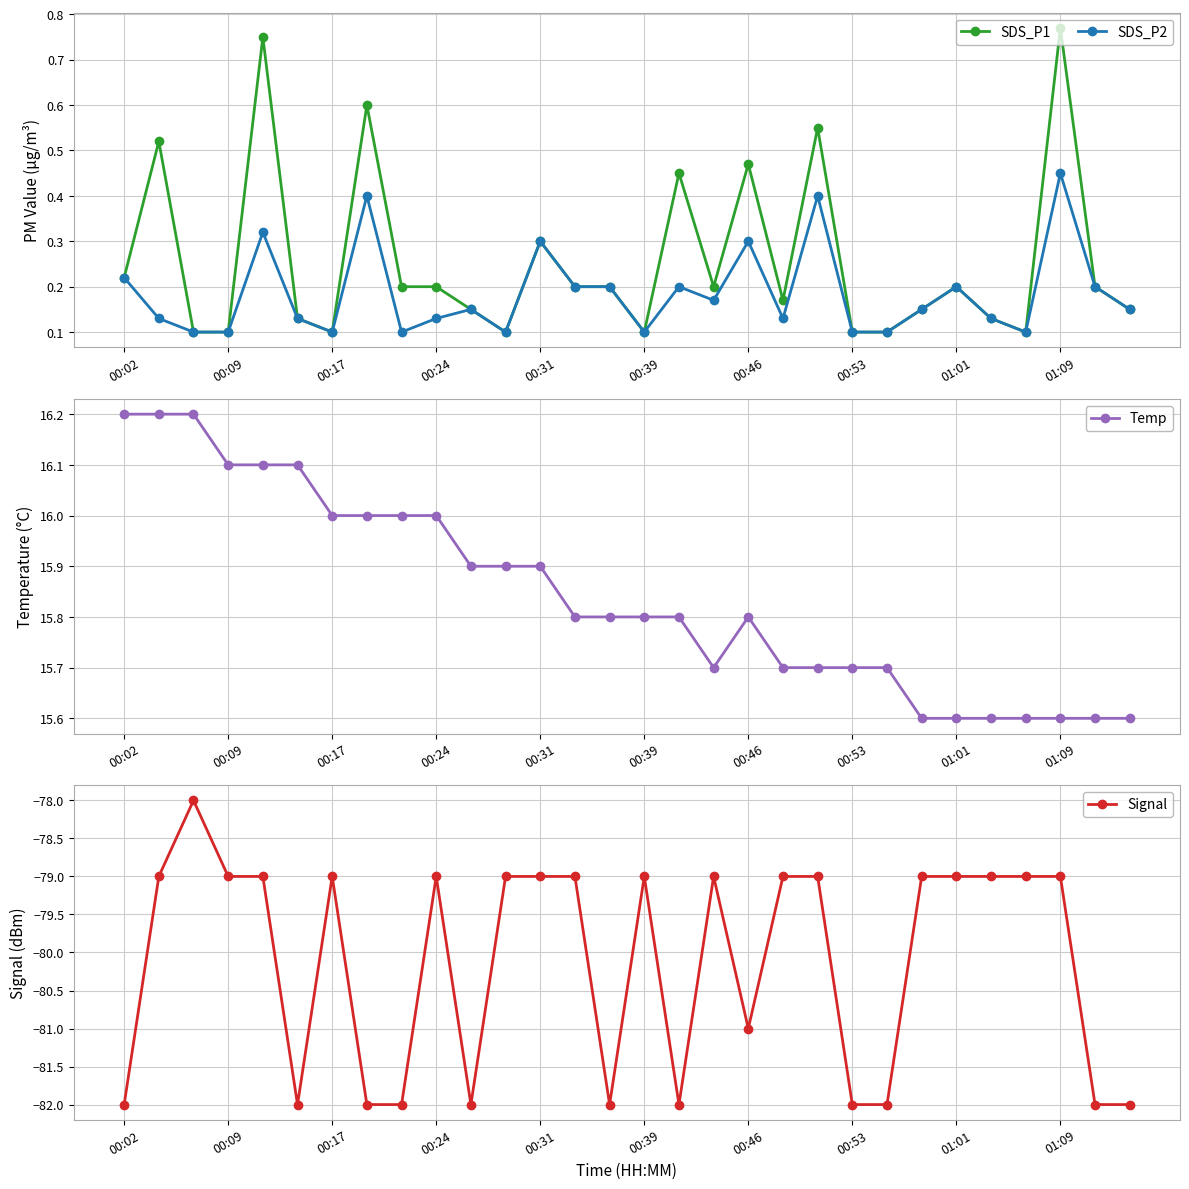

Count the Signal values in the range -82 to -79.

29